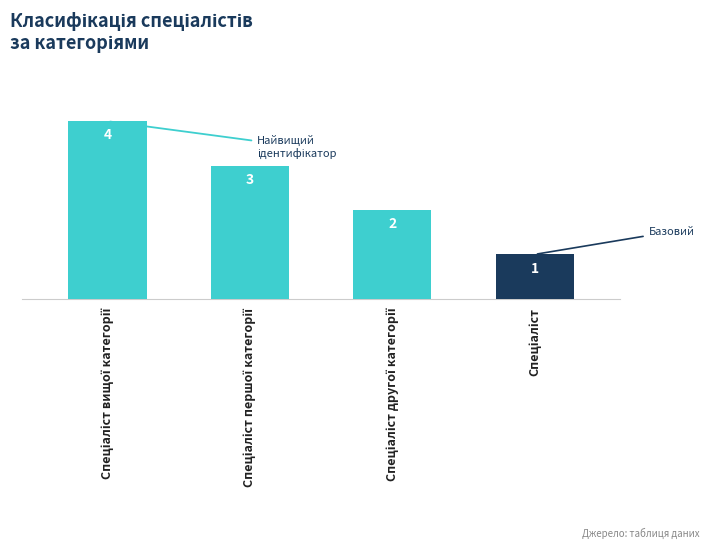

What is the sum of all values?

10